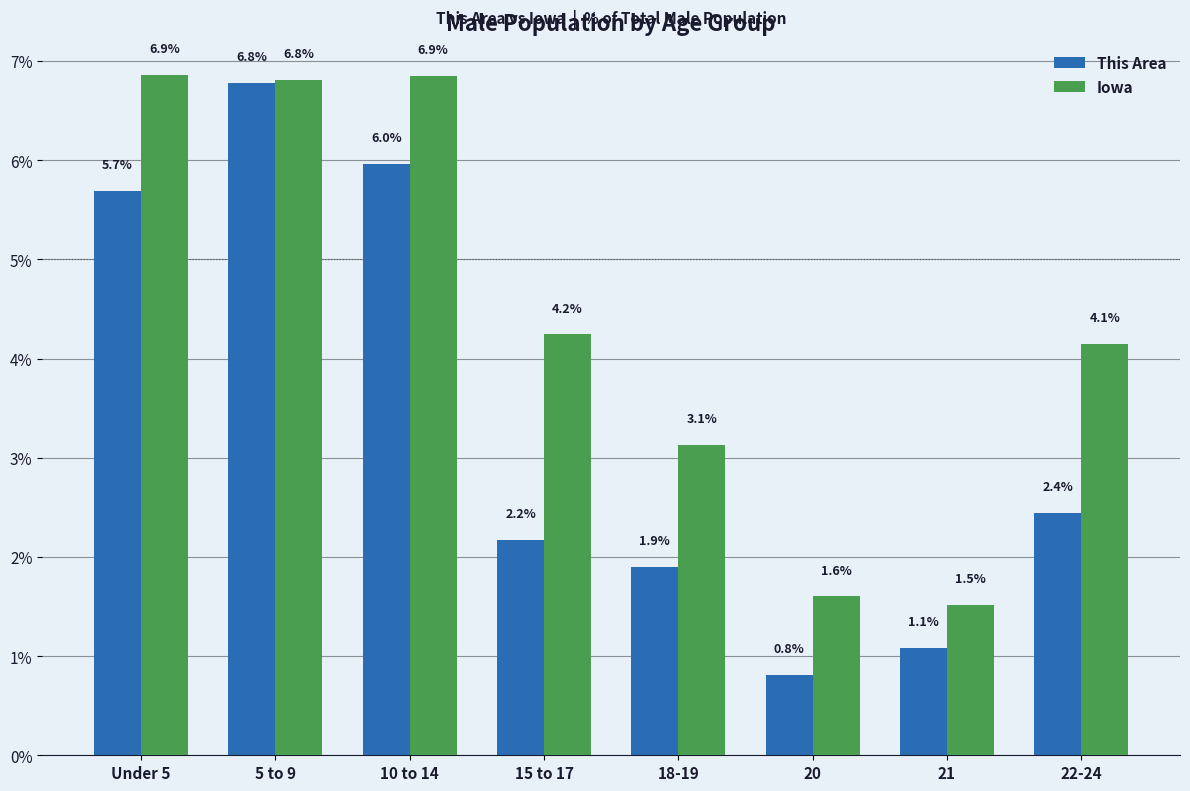

How many bars are there in each group?

2